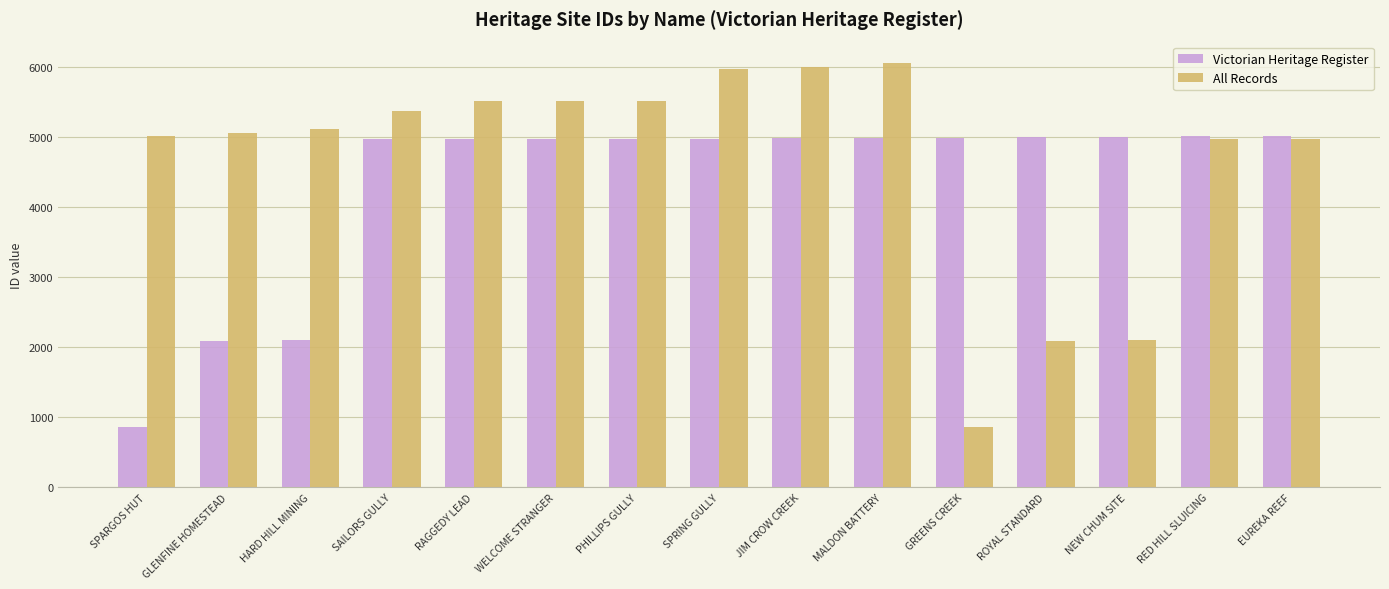

What is the spread (max minus min) of values at GREENS CREEK?

4130